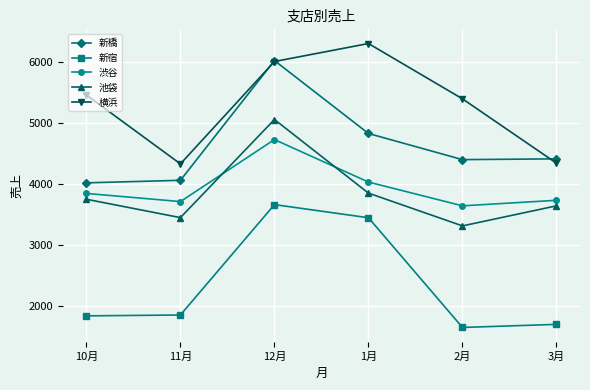

How many series are shown in this chart?

5